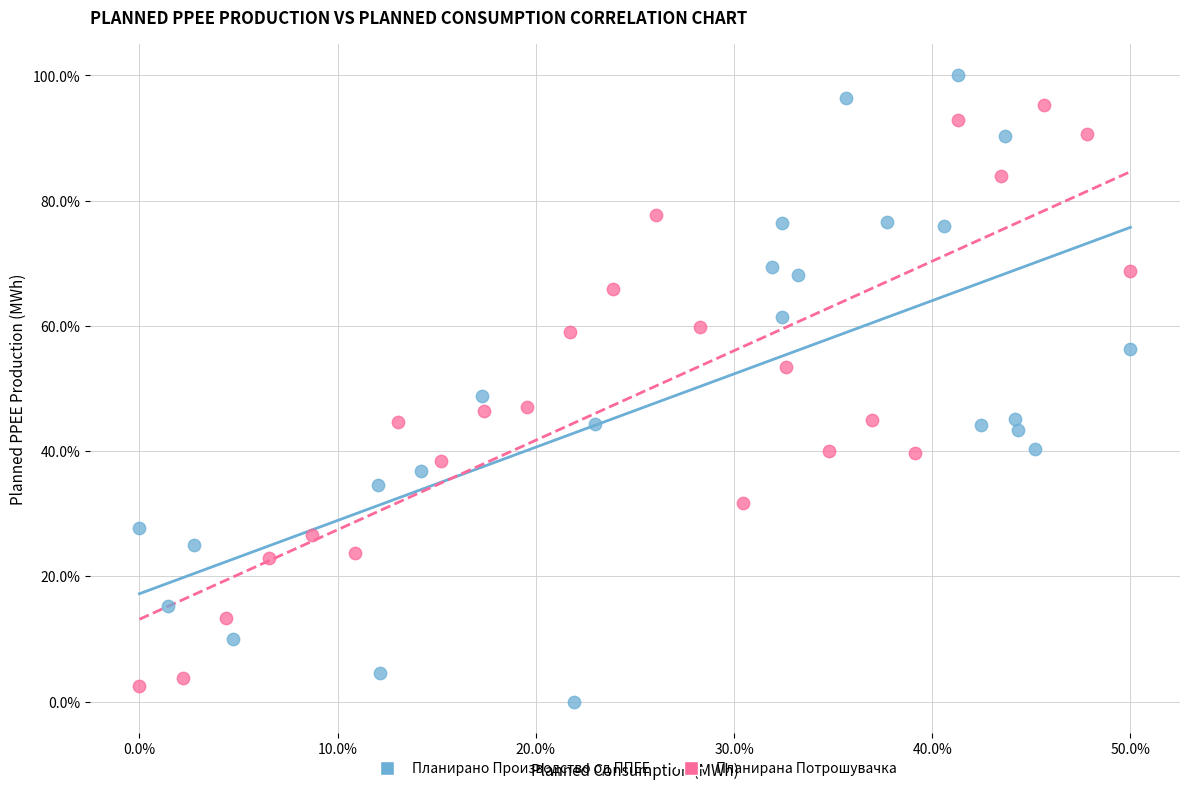

Which series contains the highest Y value?

Планирано Производство од ППЕЕ